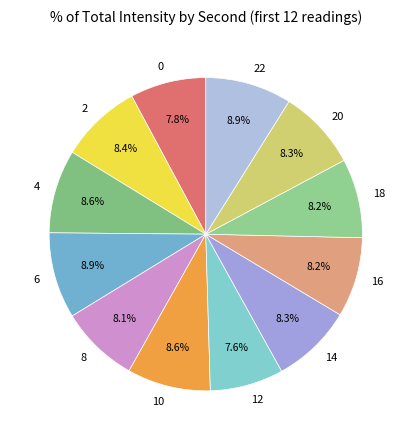

Is there any slice that represents more than half of the pie?

No